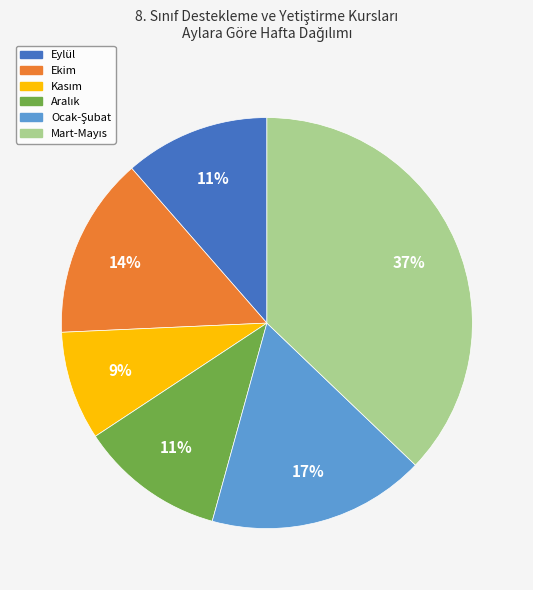

To the nearest percent, what is the average slice percentage?

17%